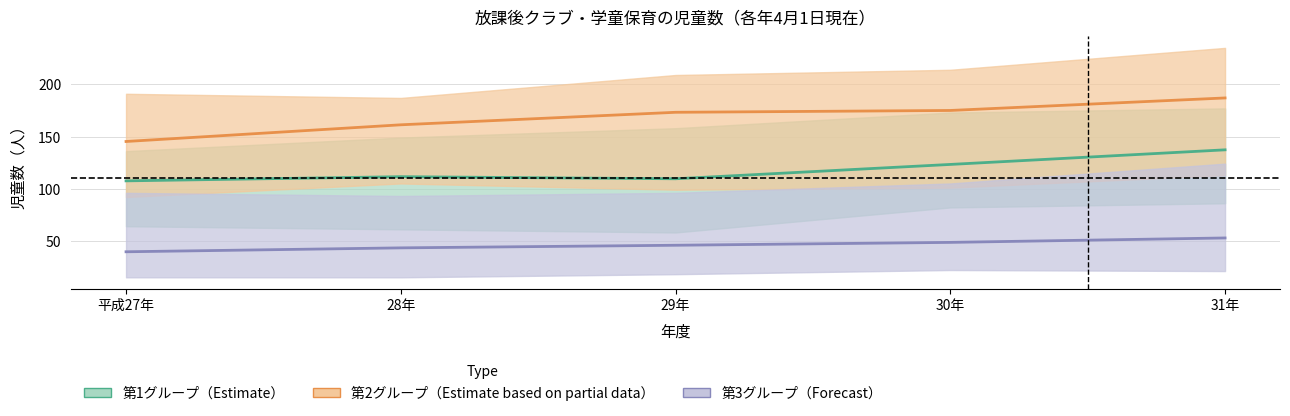

Reading left to right, extract all data points from this chart.

第1グループ（Estimate）: 107.5	111.5	109.5	123.2	137.2
第2グループ（Partial data）: 145.2	161.2	173.2	175.0	187.0
第3グループ（Forecast）: 39.5	43.2	45.8	48.5	52.8